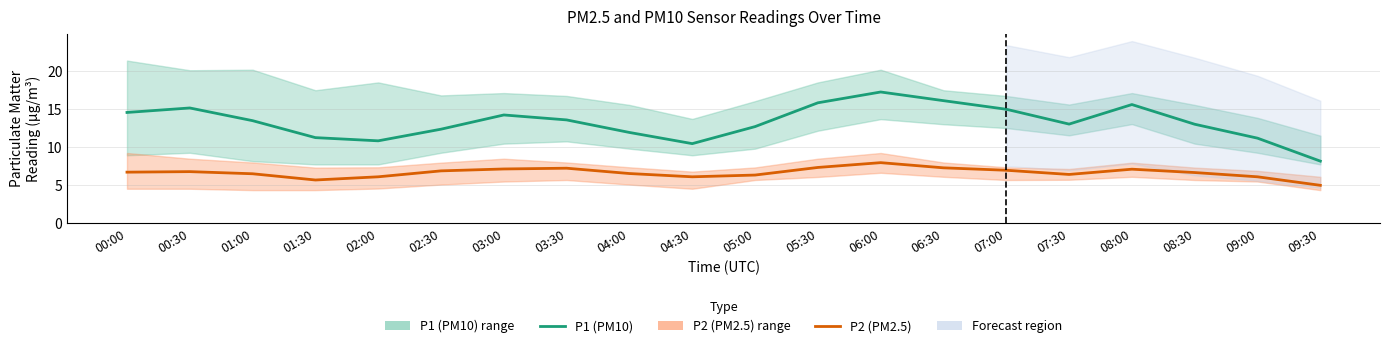

True or false: P1 (PM10) has a value of 13.0 at 07:30.

True